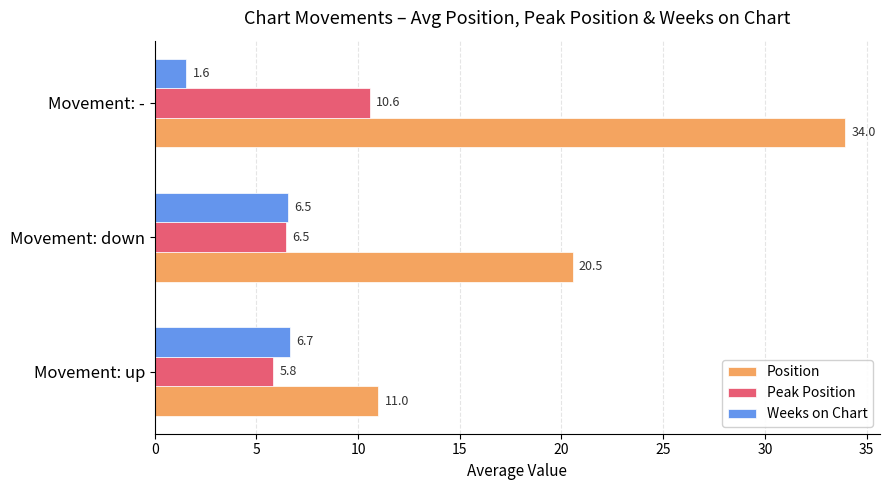

What is the sum of all Weeks on Chart values?

14.8